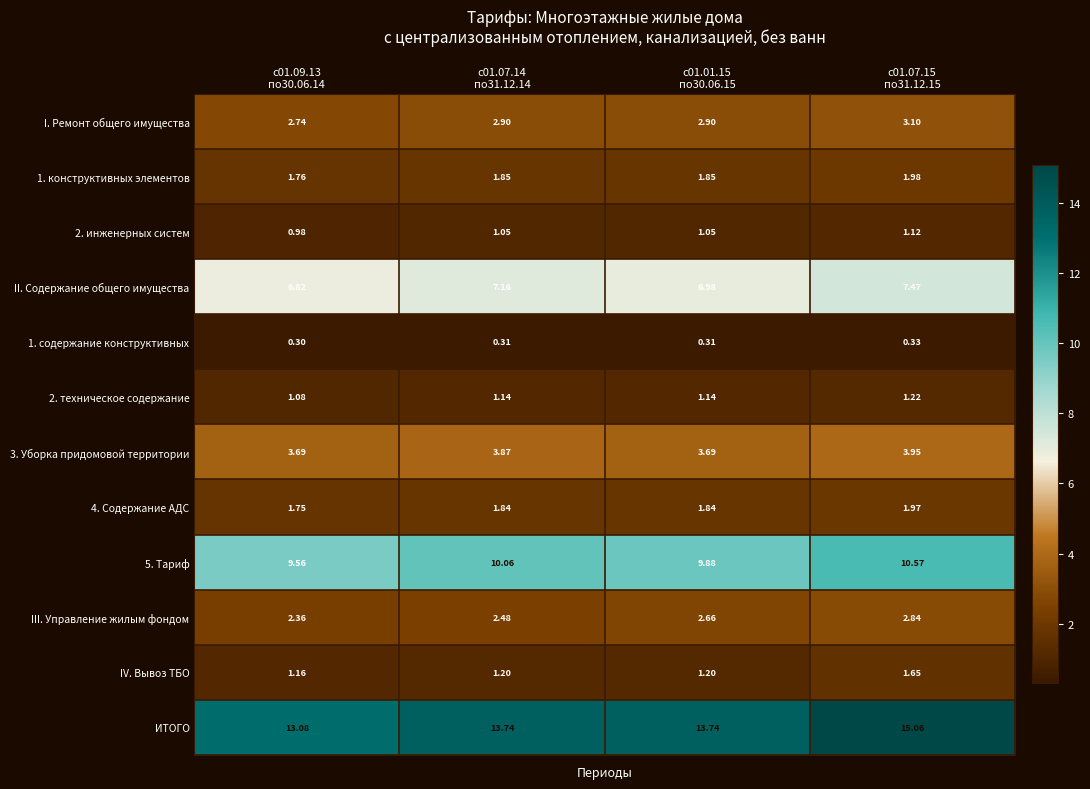

Which series has the widest spread of values?

ИТОГО